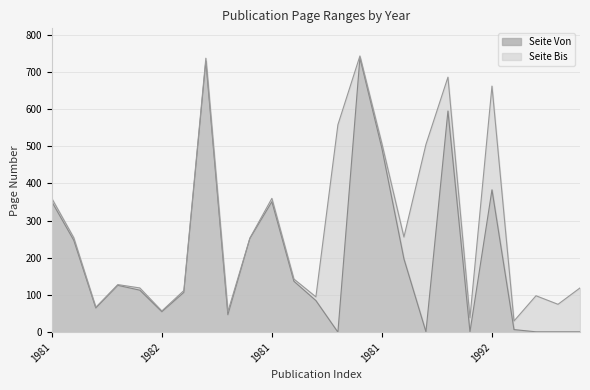

How many lines are shown in the chart?

2